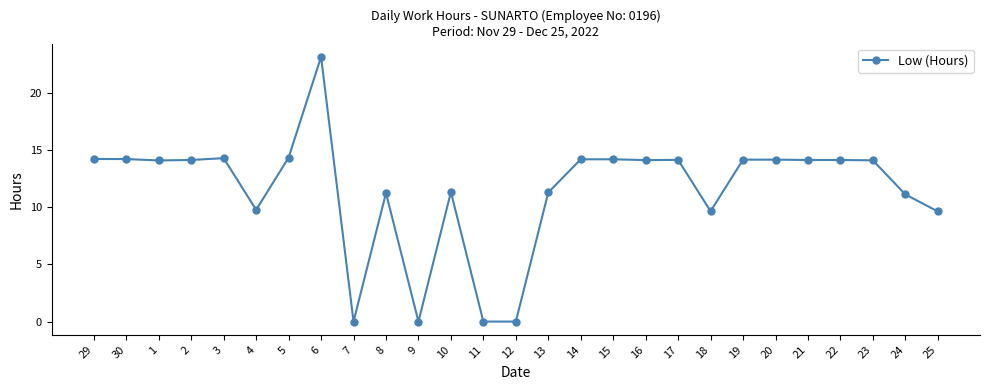

What is the change in value from 5 to 24?

-3.2